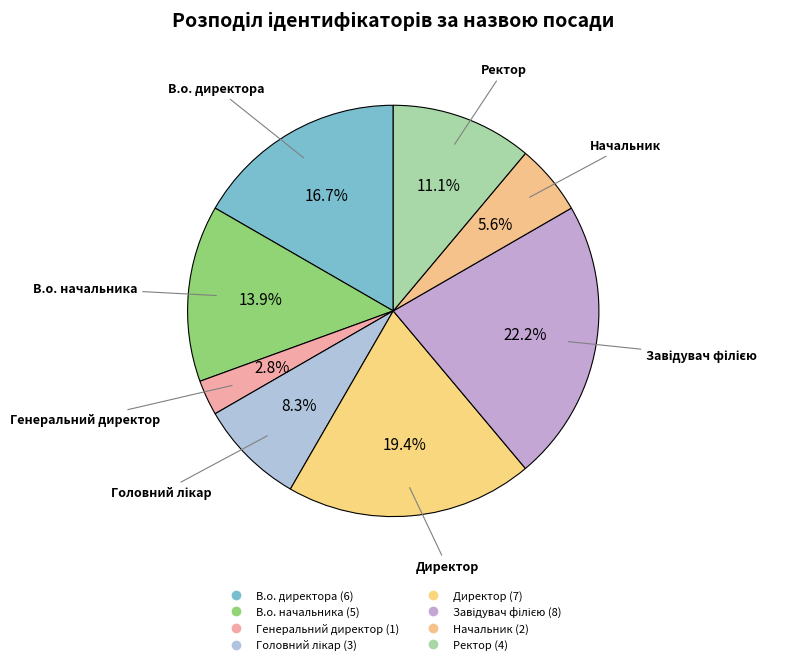

Is the sum of Головний лікар and Генеральний директор greater than half?

No